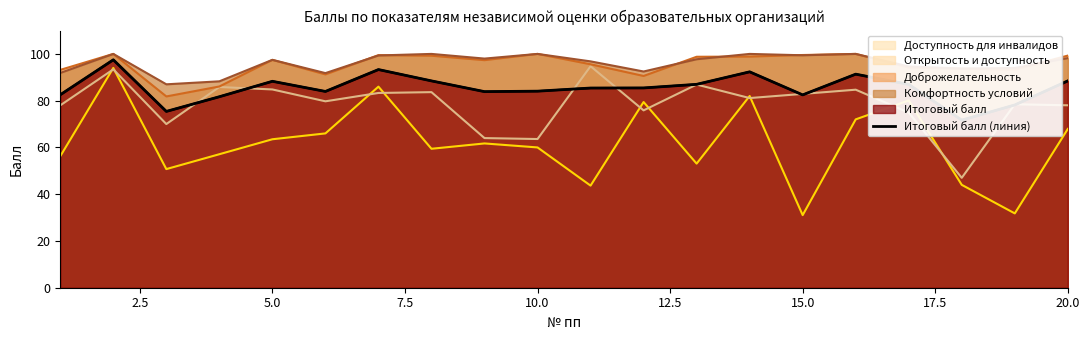

True or false: the data shows 137.3 at 0.0.

False